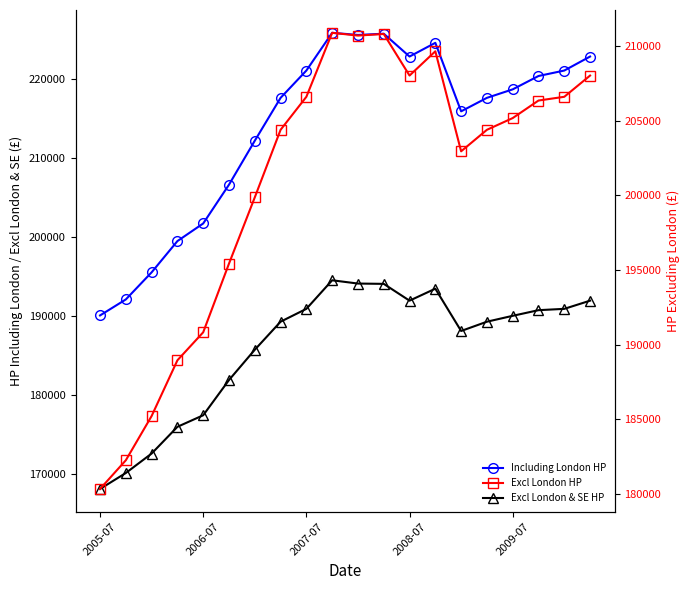

How many data points in Excl London HP are less than 205176?

10